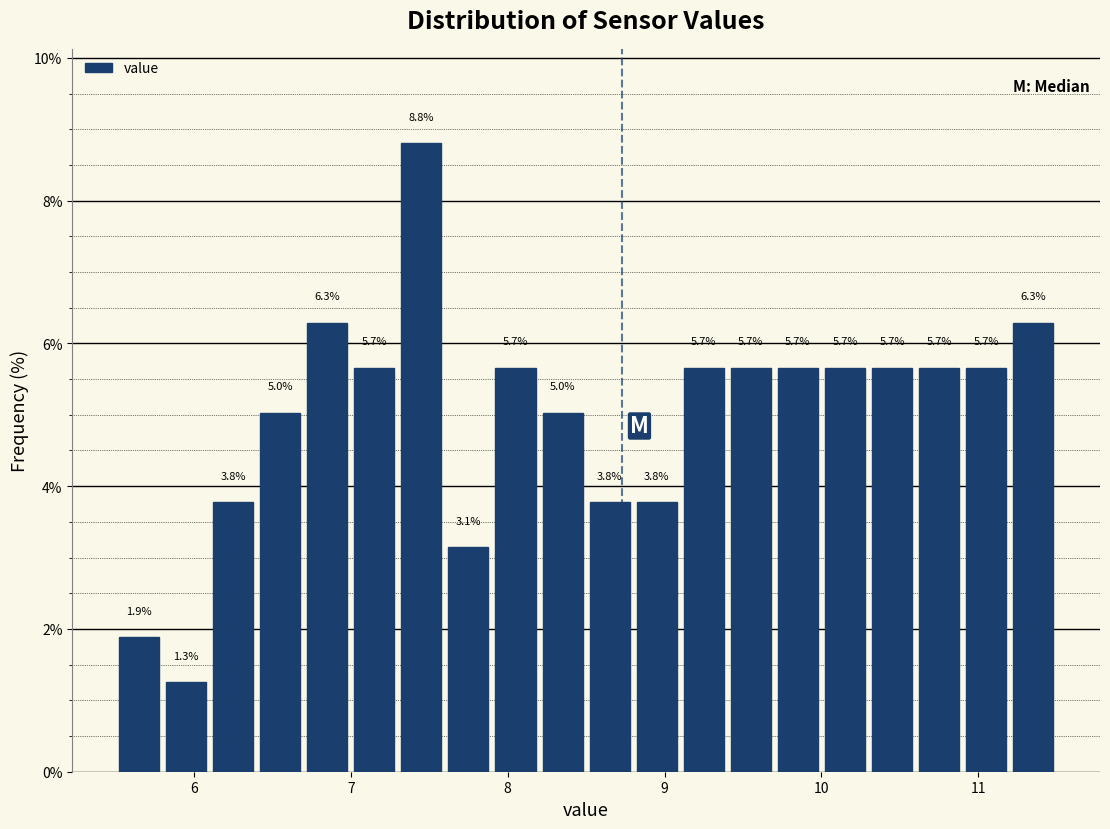

Around what value on the x-axis is the tallest bar? Give the approximate position of its centre, as read against the axis.

7.5